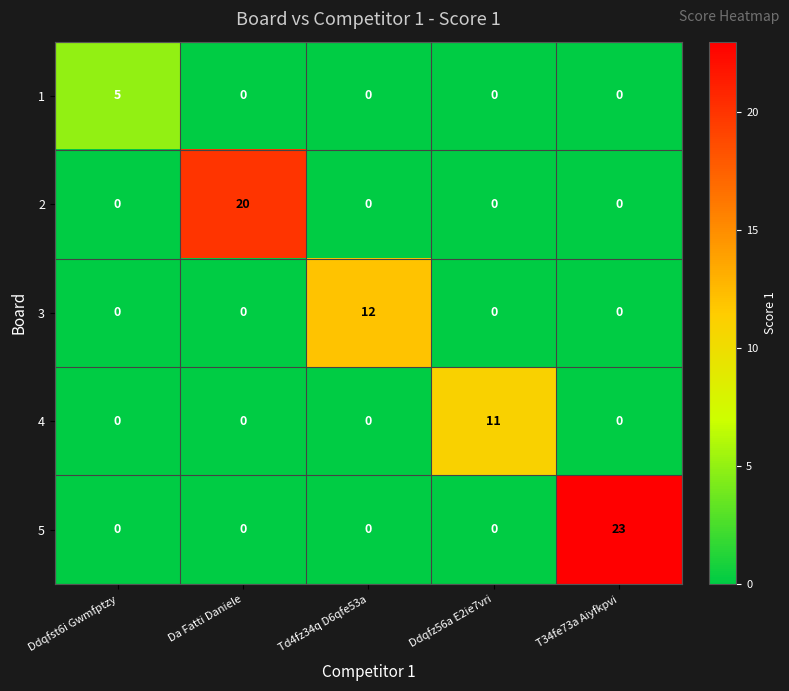

At which category does the chart reach its peak across all series?

T34fe73a Aiyfkpvi